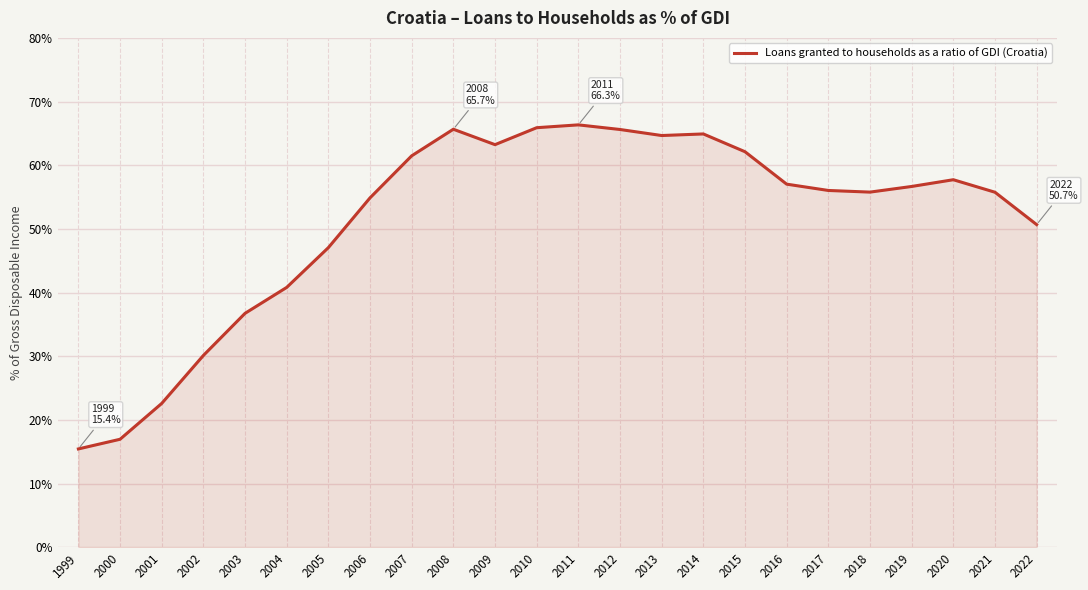

How many lines are shown in the chart?

1